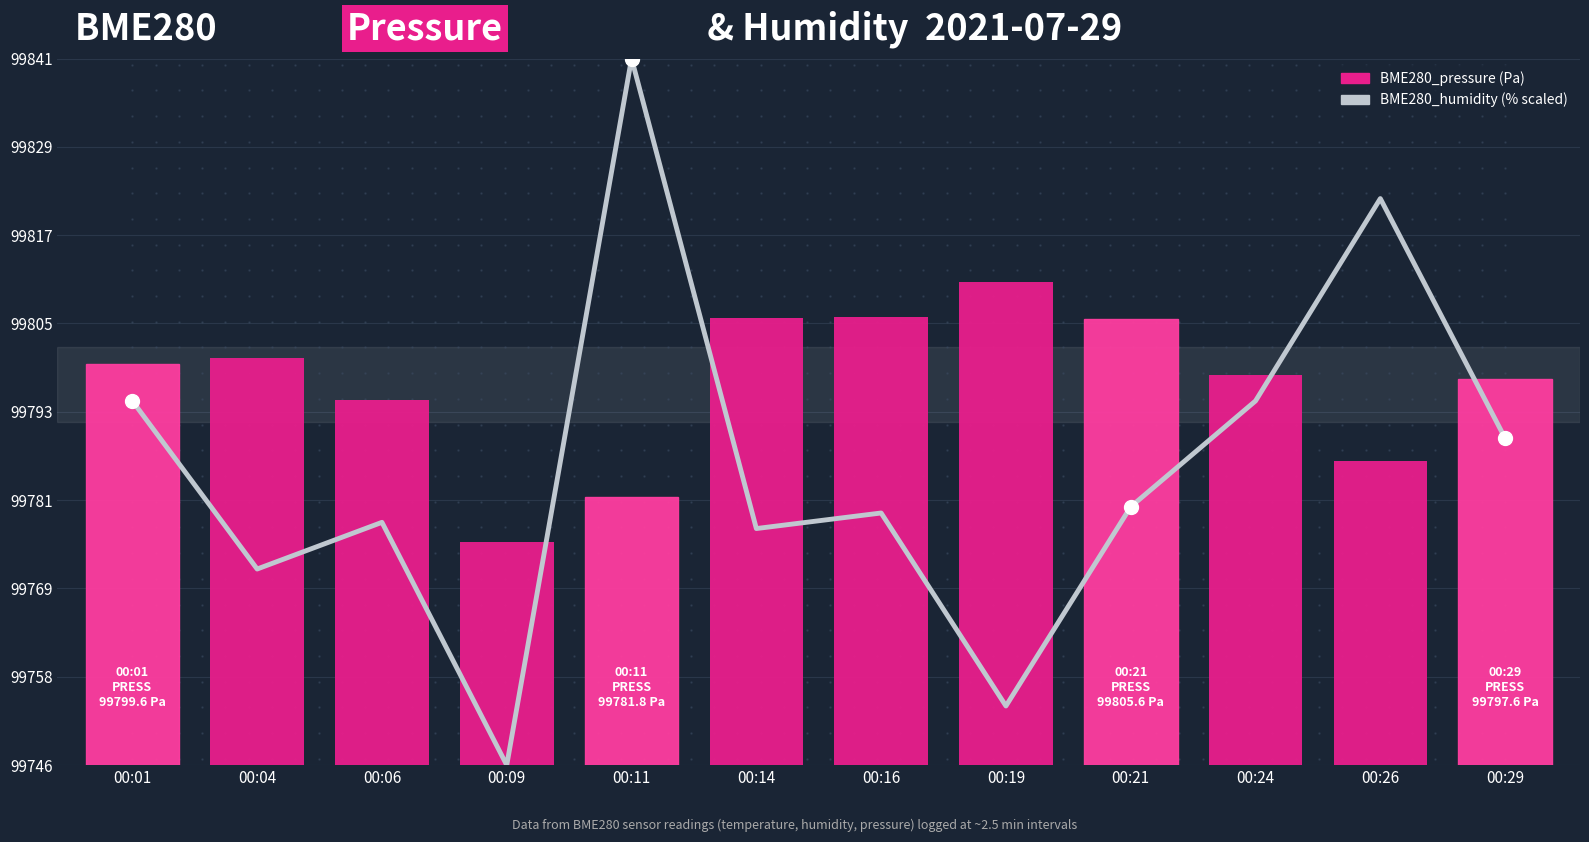

Is it true that BME280_humidity equals 35810.3 at 00:11?

False